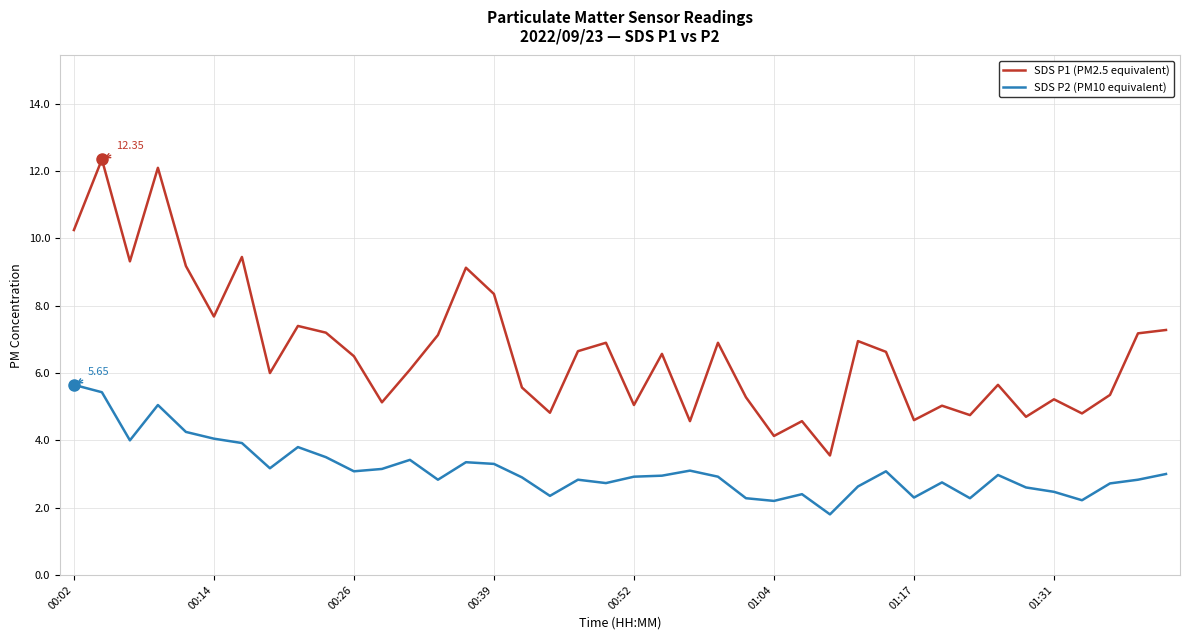

Which series has the largest range (max minus min)?

SDS P1 (PM2.5 equivalent)